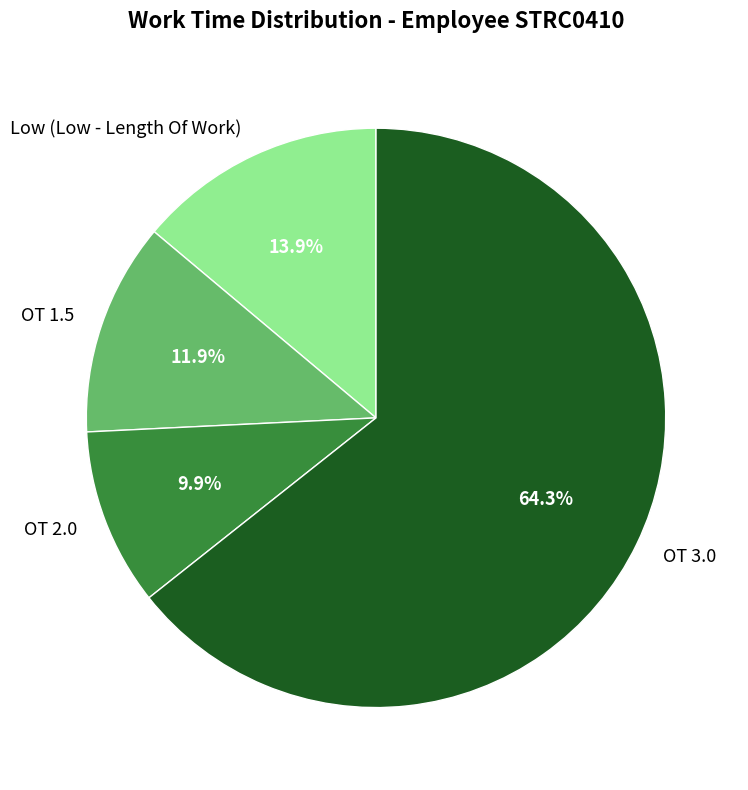

What percentage is the OT 1.5 slice, to the nearest percent?

12%